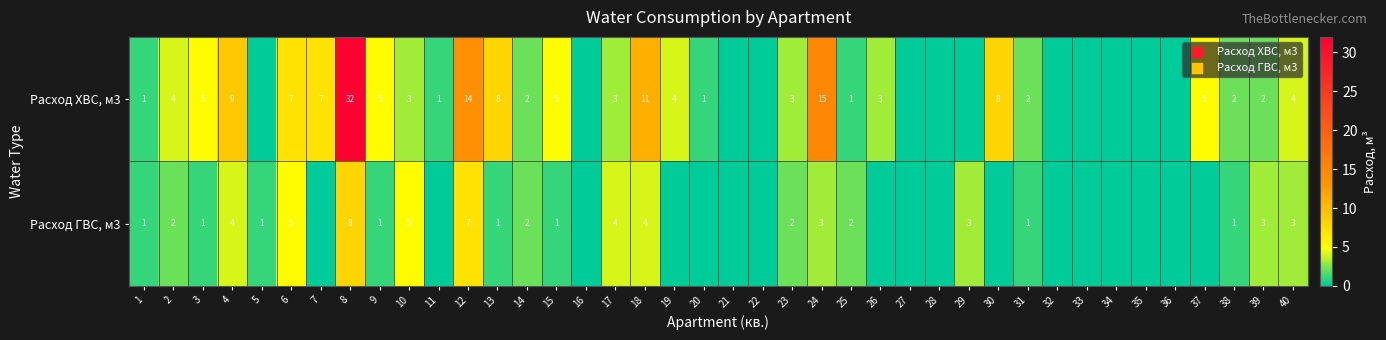

Rank the series at 2 from lowest to highest value.

Расход ГВС, м3, Расход ХВС, м3